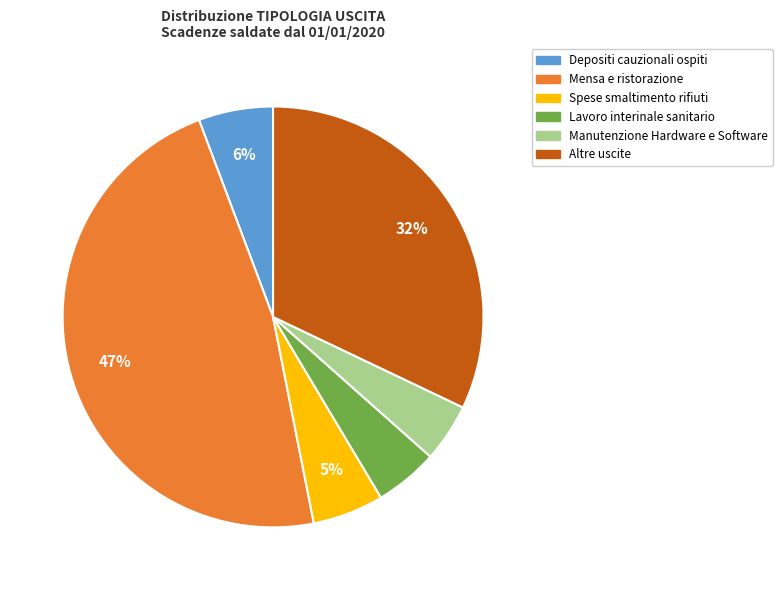

Is there any slice that represents more than half of the pie?

No